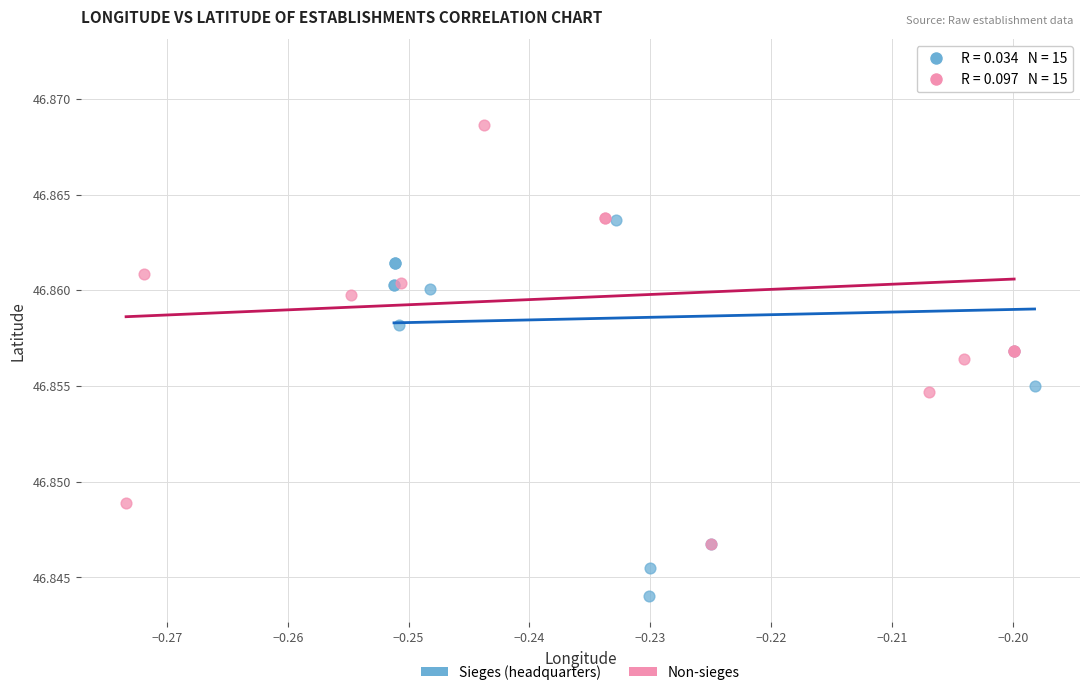

Which series contains the lowest Y value?

Sieges (headquarters)